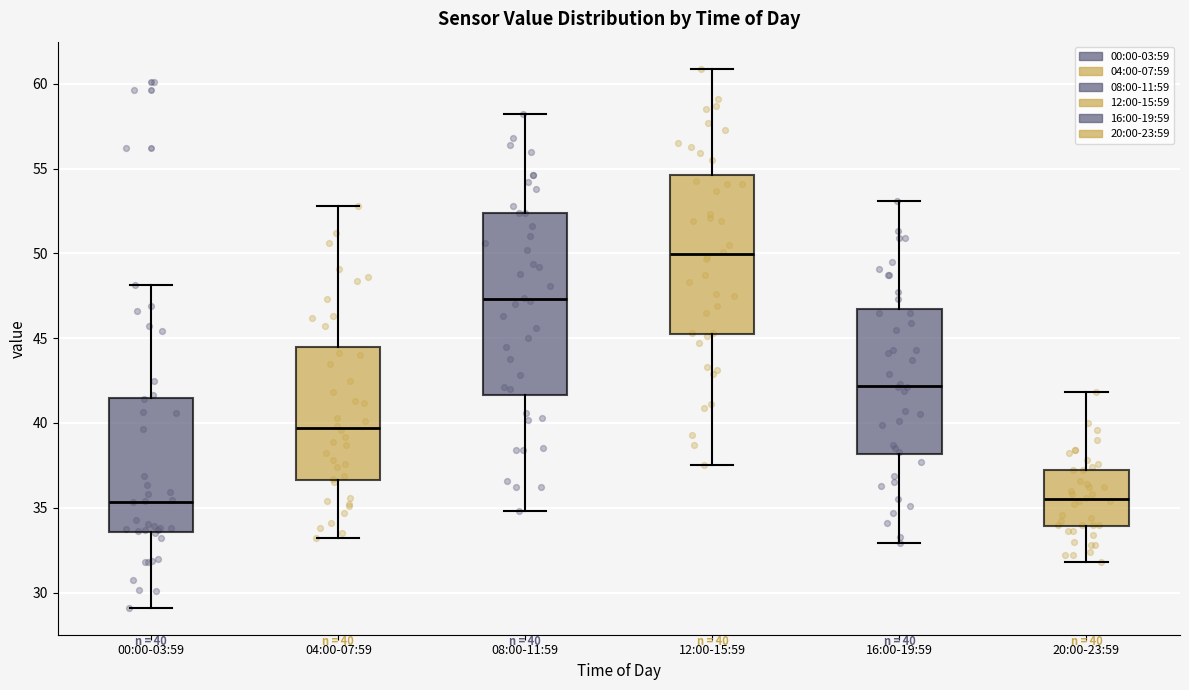

Comparing the boxes themselves (not the whiskers), which one is the tallest?

08:00-11:59